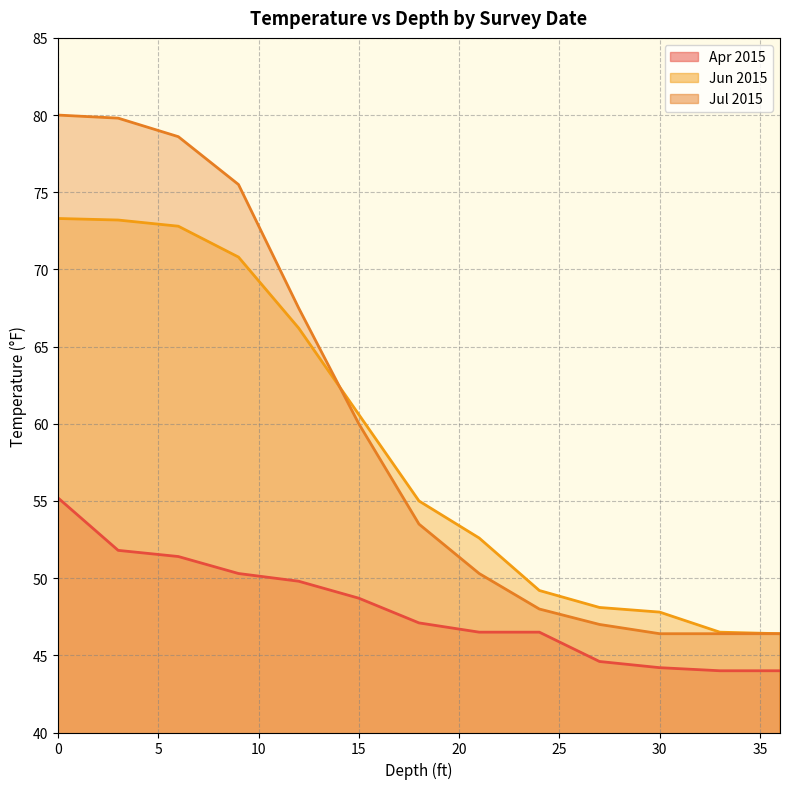

What is the difference between the maximum and minimum values in the Apr 2015 series?

11.2